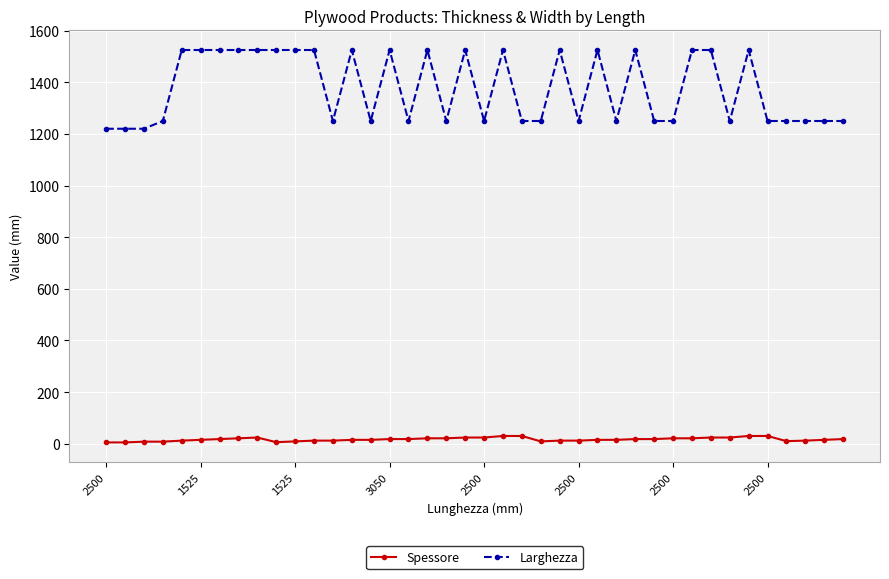

Rank the series by their average value, from highest to lowest.

Larghezza, Spessore